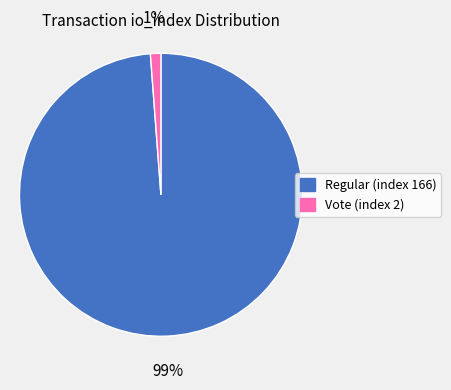

To the nearest percent, what portion does Vote (index 2) represent?

1%